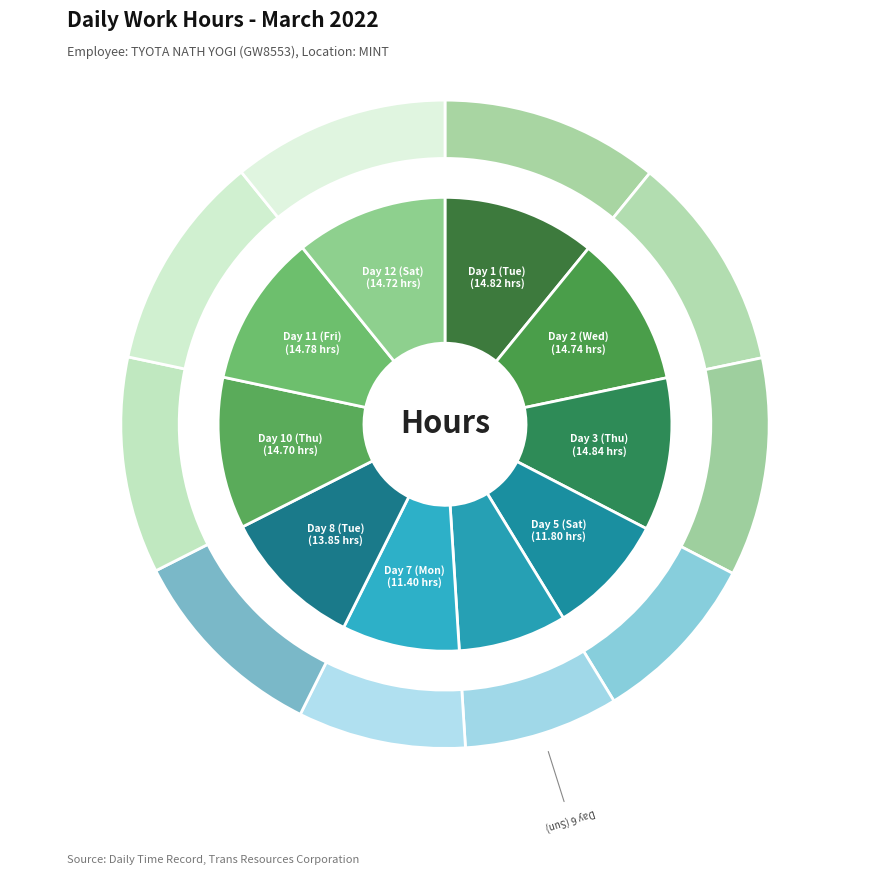

What is the change in value from Day 11 (Fri) to Day 12 (Sat)?

-0.1